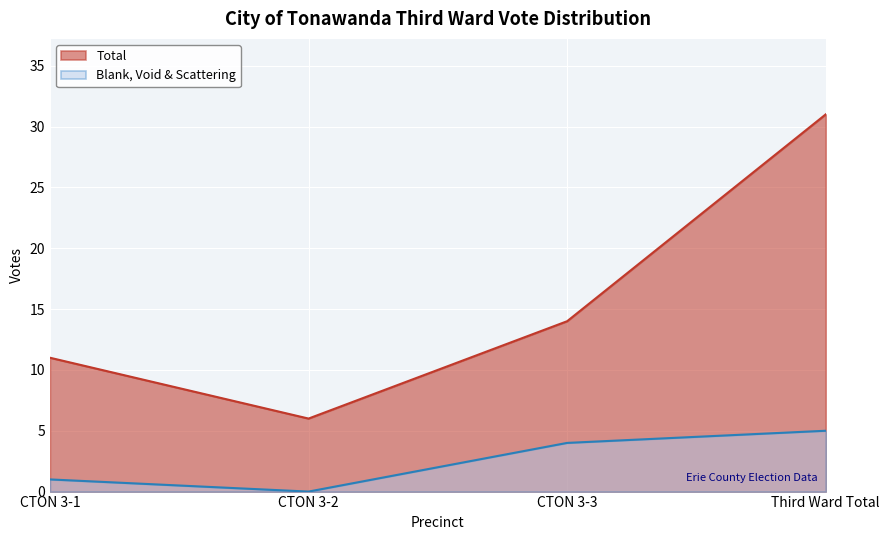

What is the total value across all series at Third Ward Total?

36